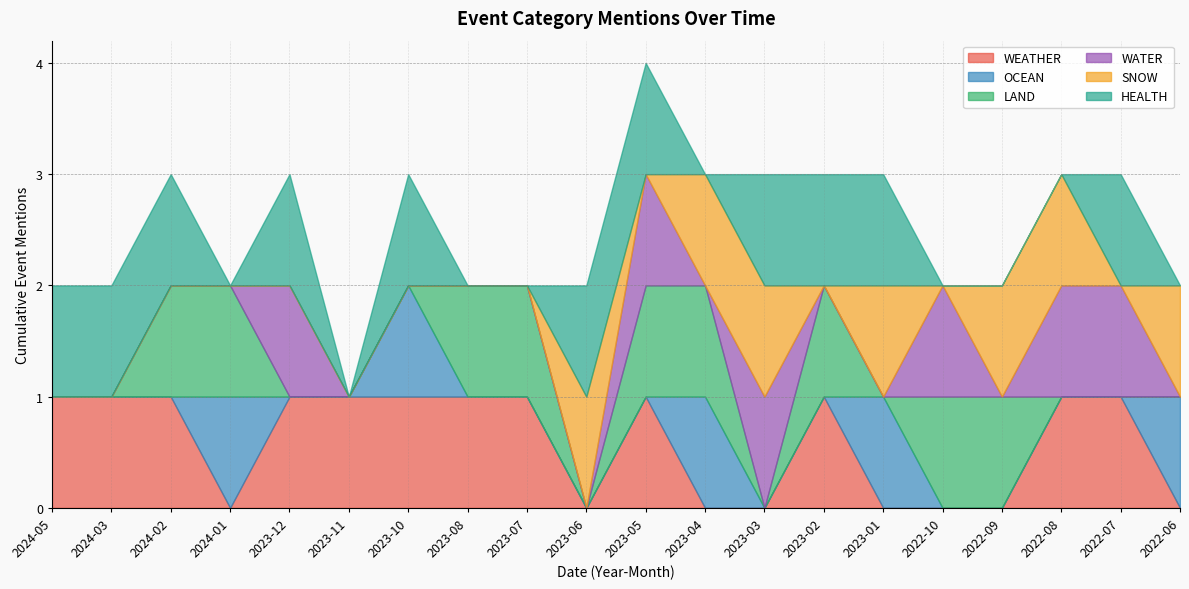

How many values in LAND are above zero?

9